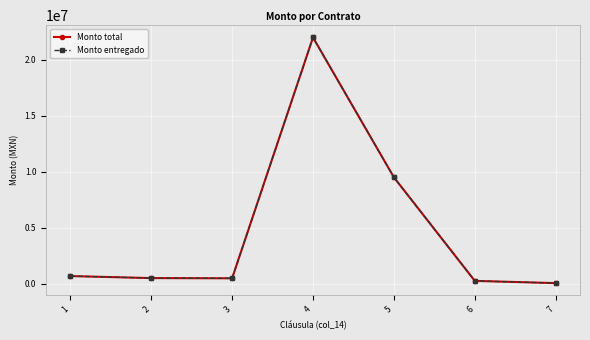

At which label is Monto entregado closest to 11025000?

5